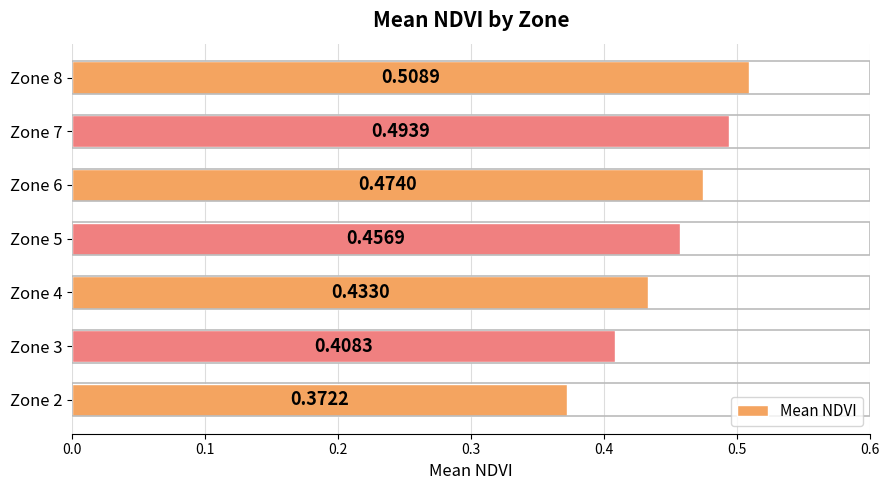

What is the change in value from Zone 2 to Zone 4?

+0.1